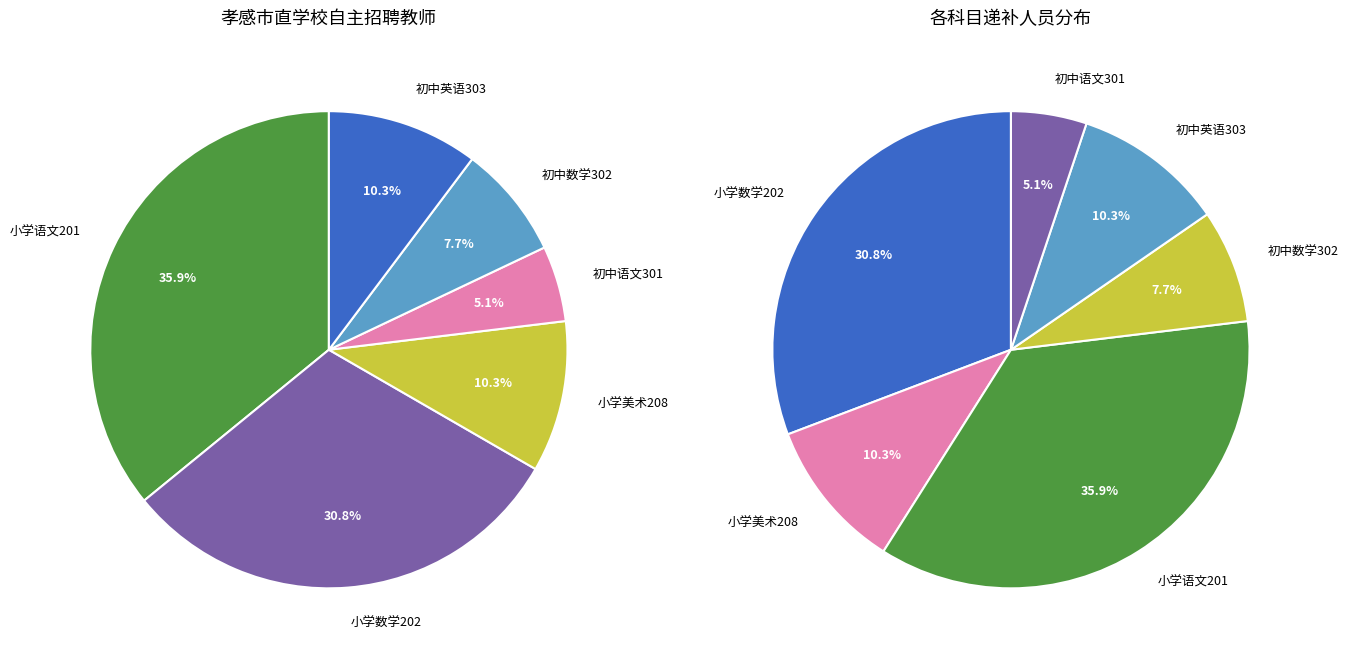

Rank the categories by value from highest to lowest.

小学语文201, 小学数学202, 小学美术208, 初中英语303, 初中数学302, 初中语文301